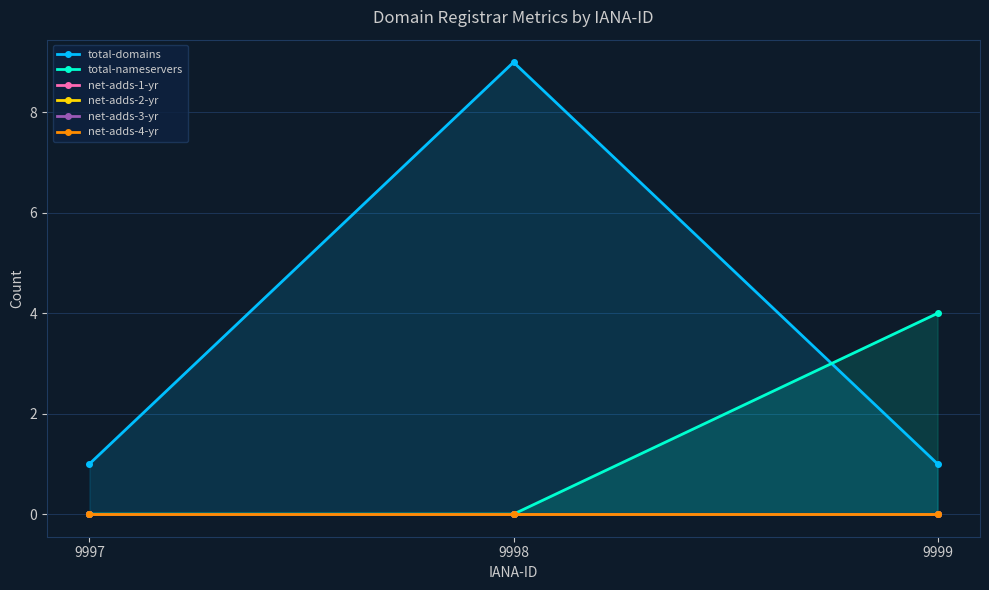

At which label does net-adds-4-yr reach its peak?

9997